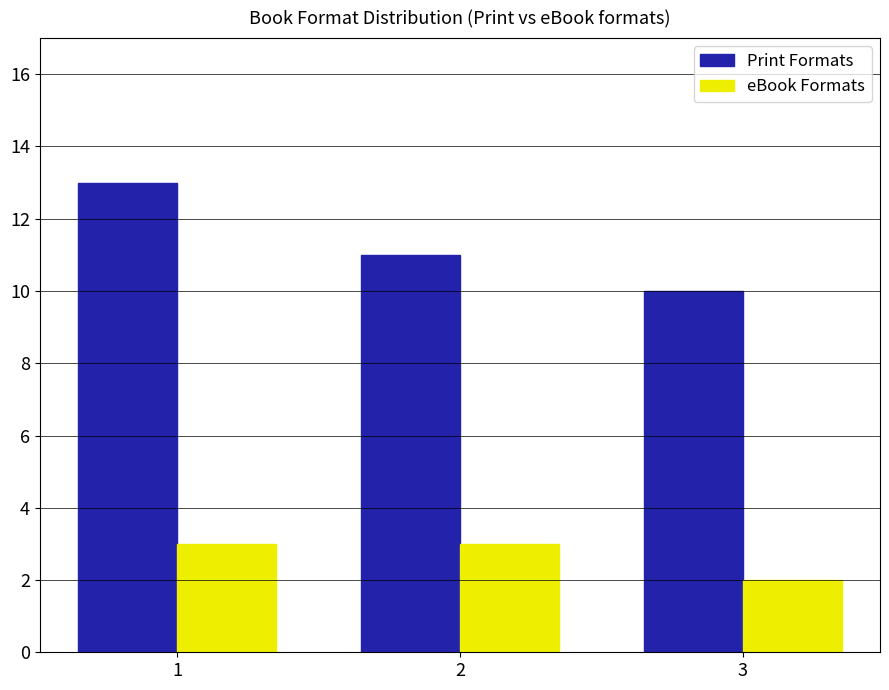

Rank the series by their average value, from lowest to highest.

eBook Formats, Print Formats